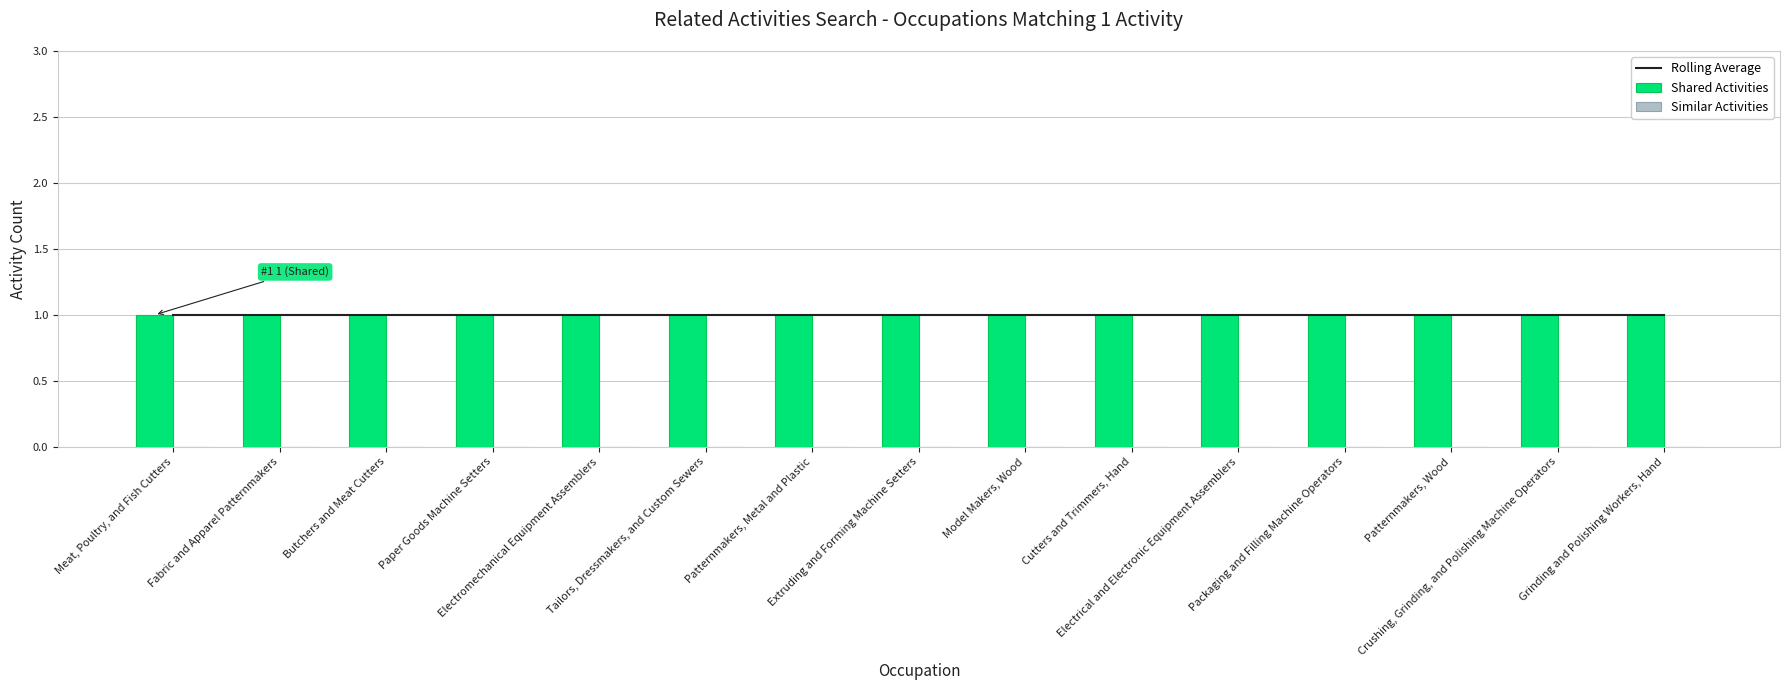

What is the total value across all series at Cutters and Trimmers, Hand?

2